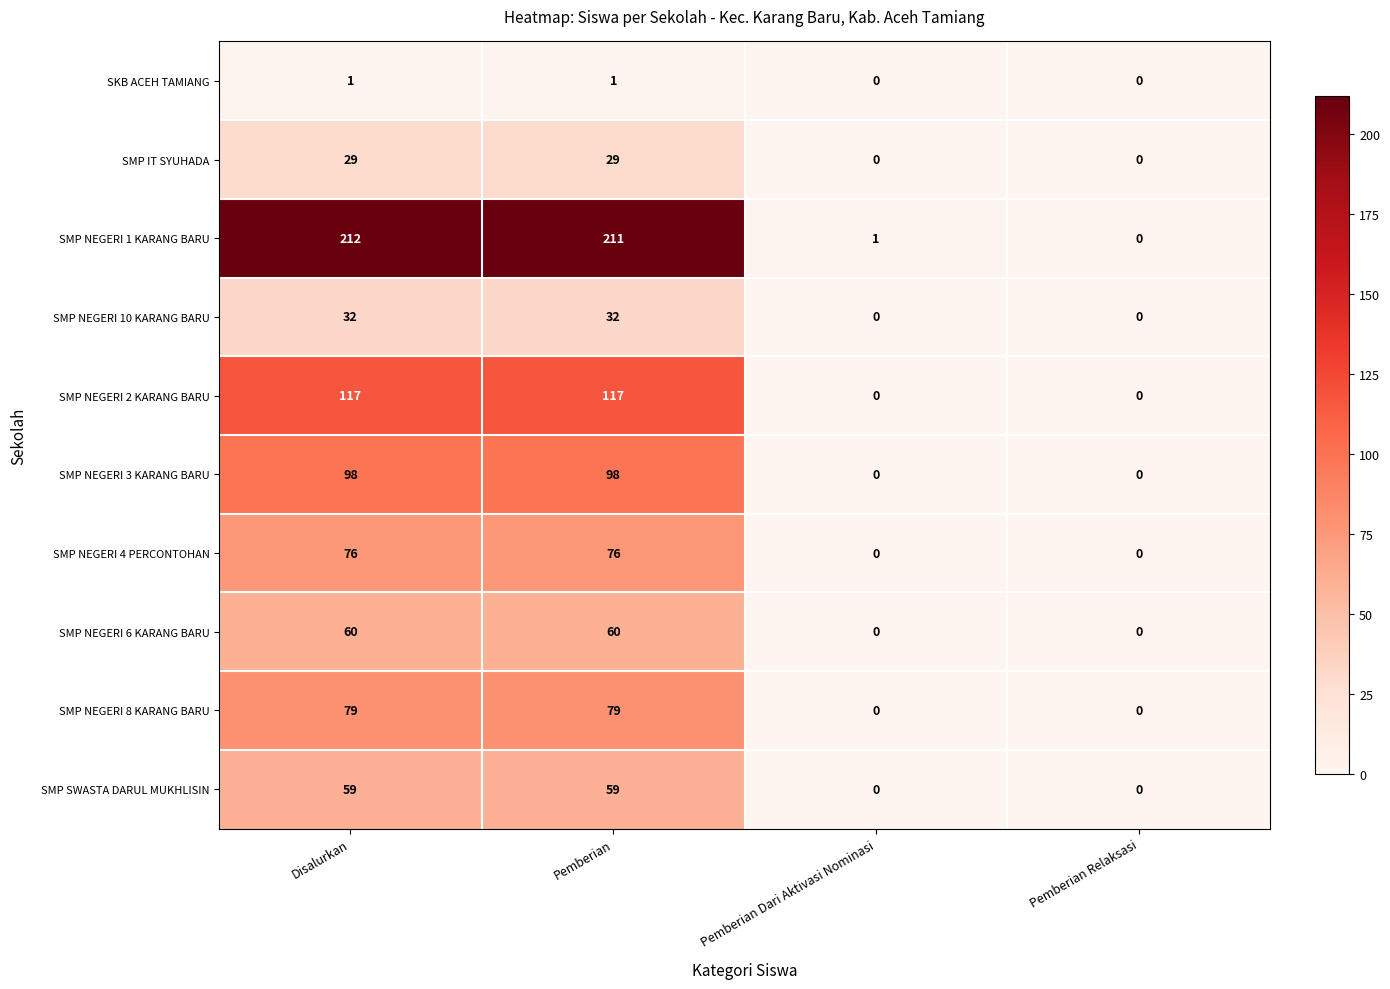

What is the sum of all SMP NEGERI 4 PERCONTOHAN values?

152